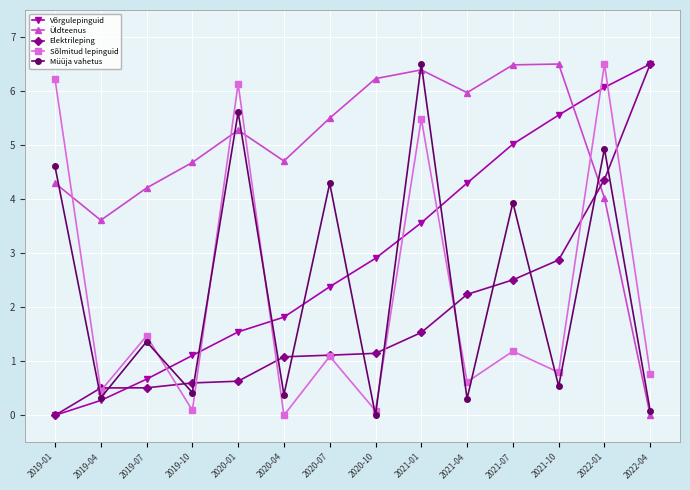

True or false: Üldteenus has a value of 0.0 at 2022-04.

True